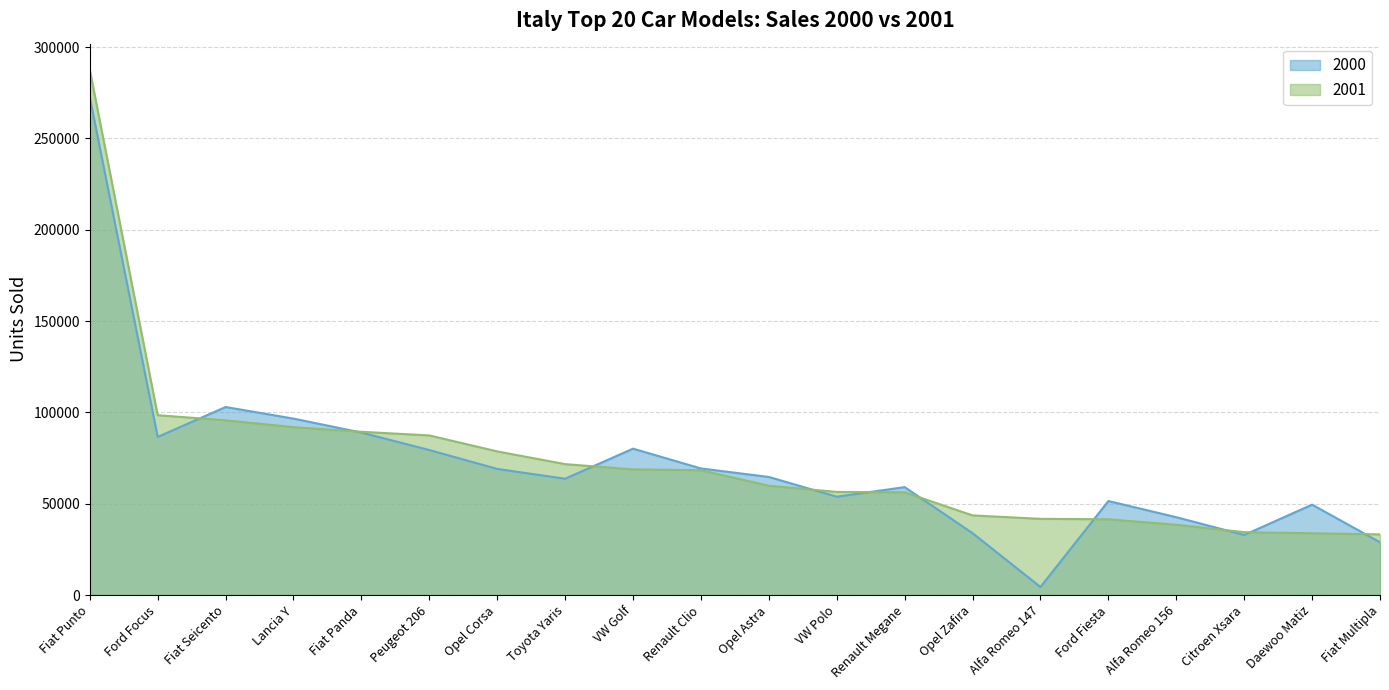

Which series changed the most between VW Golf and Opel Zafira?

2000